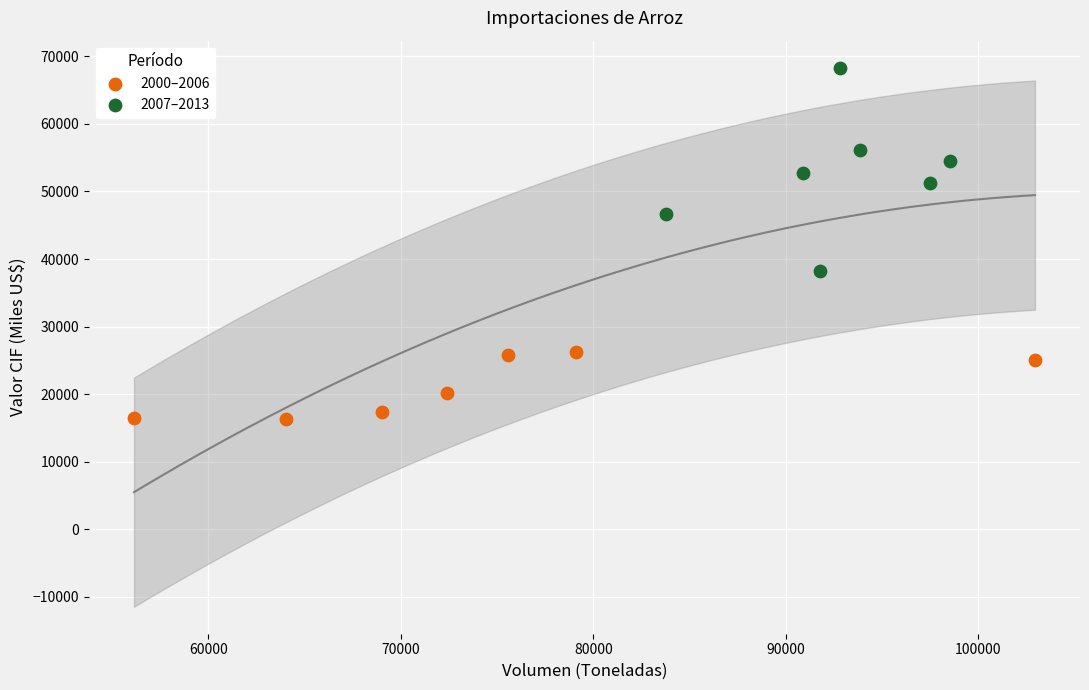

Which series has the largest Y range (max minus min)?

2007–2013